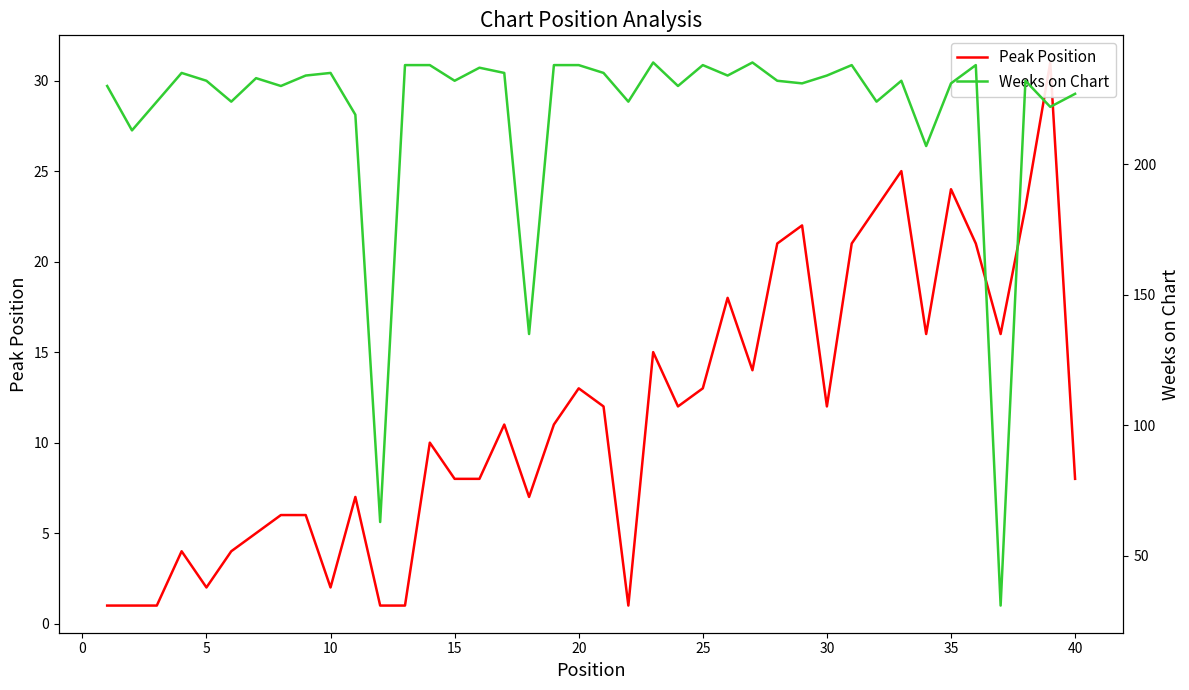

How many categories are shown in the chart?

40